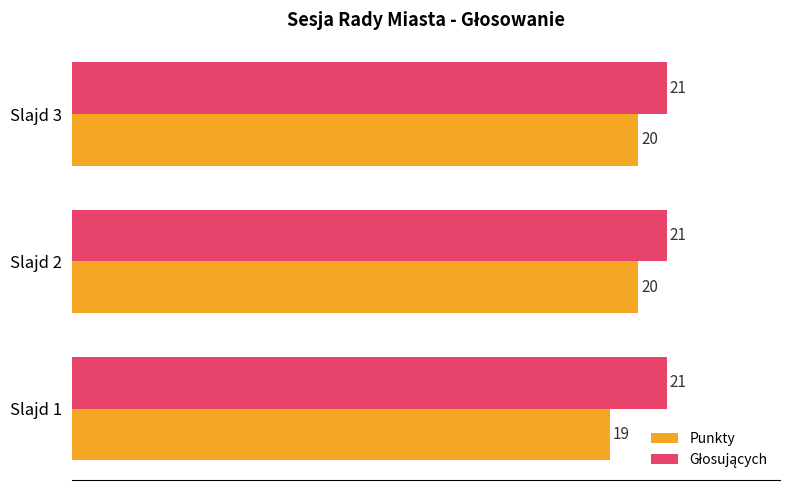

What is the greatest value displayed?

21